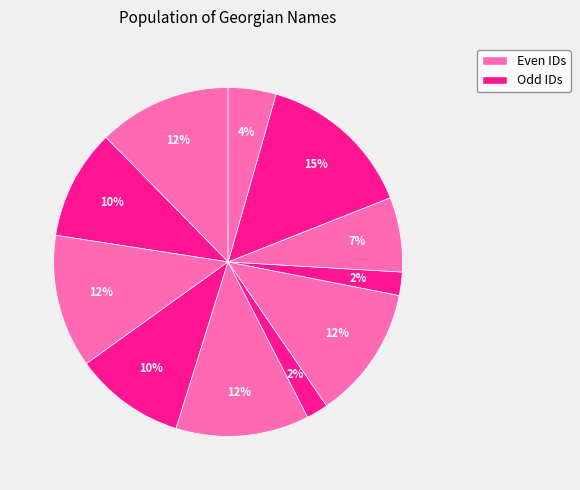

To the nearest percent, what is the average slice percentage?

9%